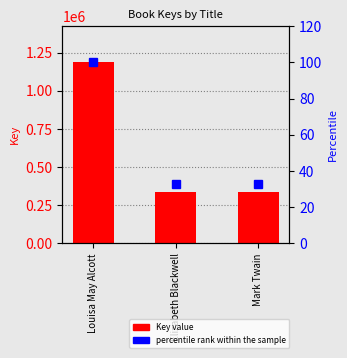

True or false: Key has a value of 334785 at Mark Twain.

True